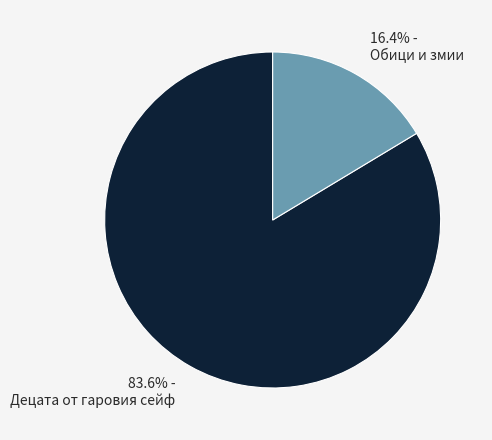

How many slices are in this pie chart?

2